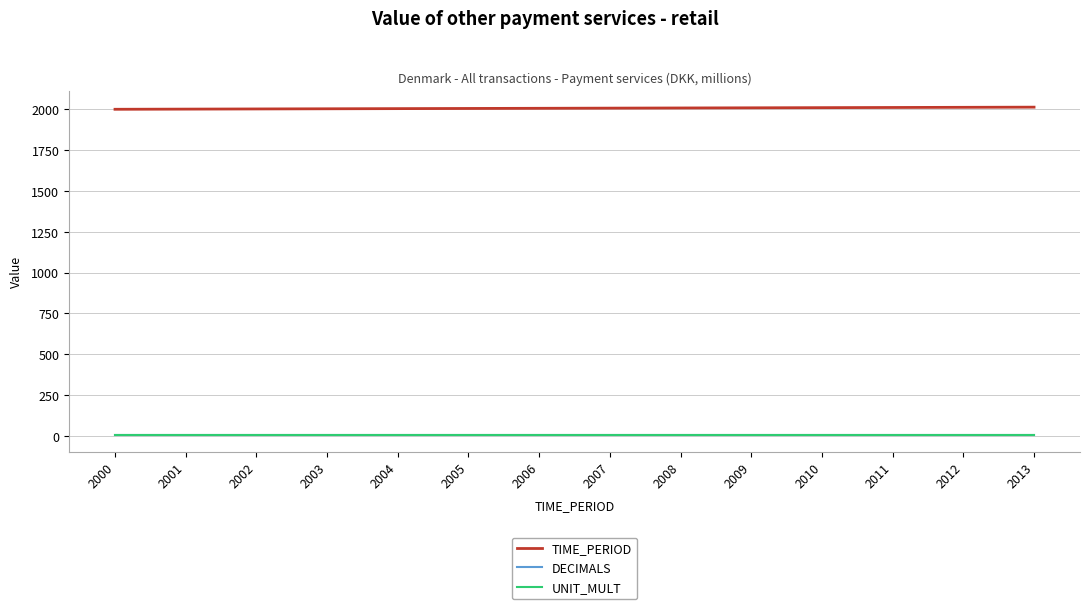

True or false: TIME_PERIOD and DECIMALS cross at least once.

False